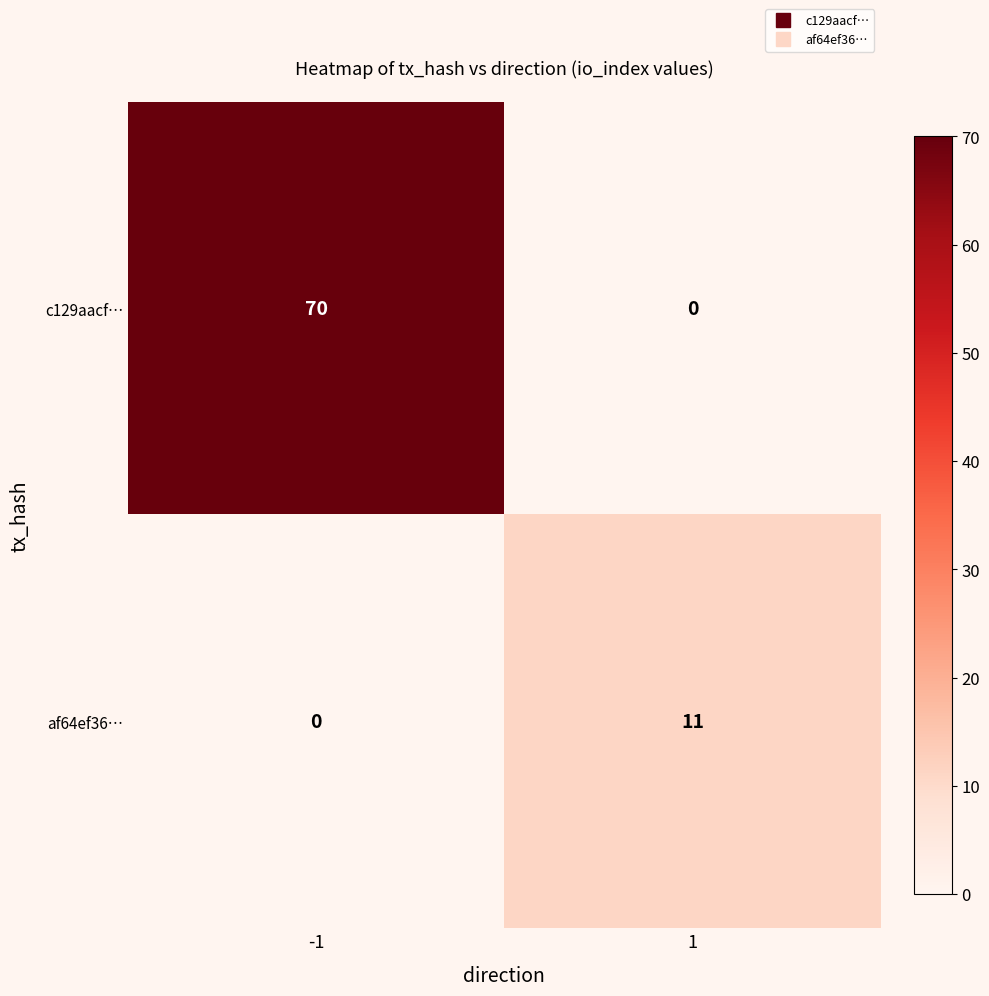

What is the total value across all series at -1?

70